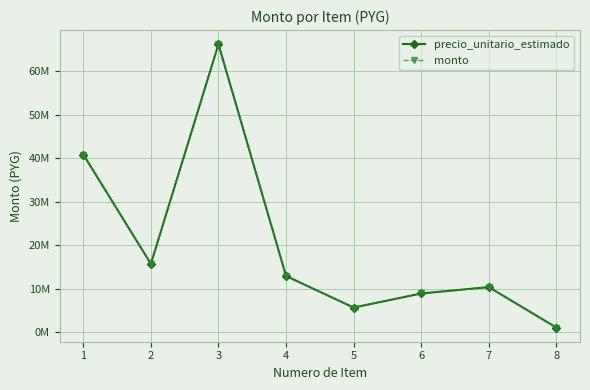

Where is the first local maximum for monto?

3